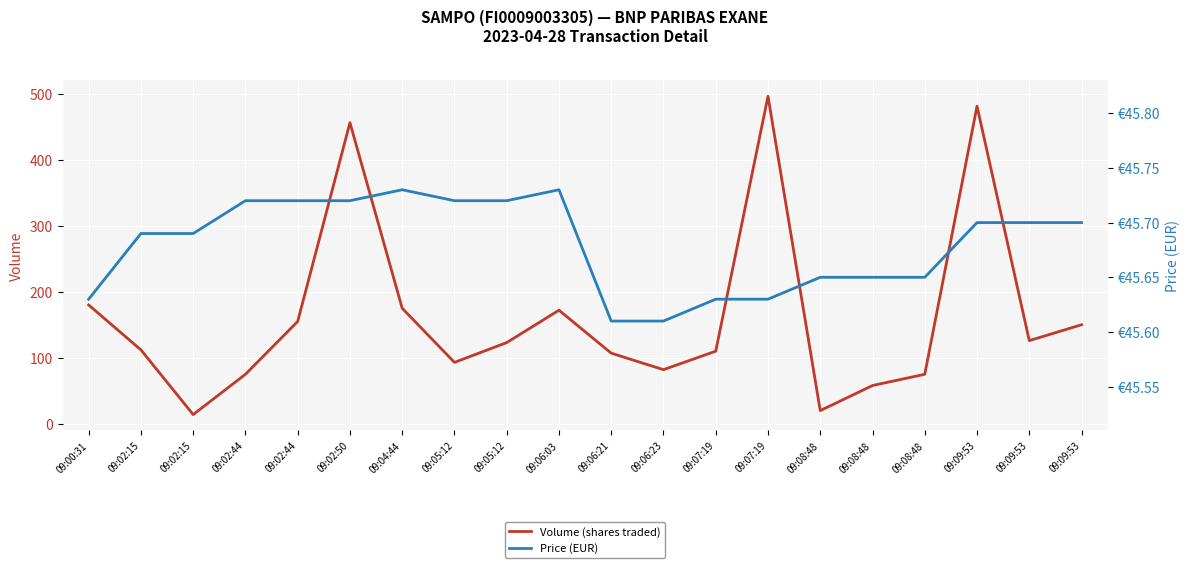

What is the difference between the second highest and second lowest values in the Price (EUR) series?

0.1